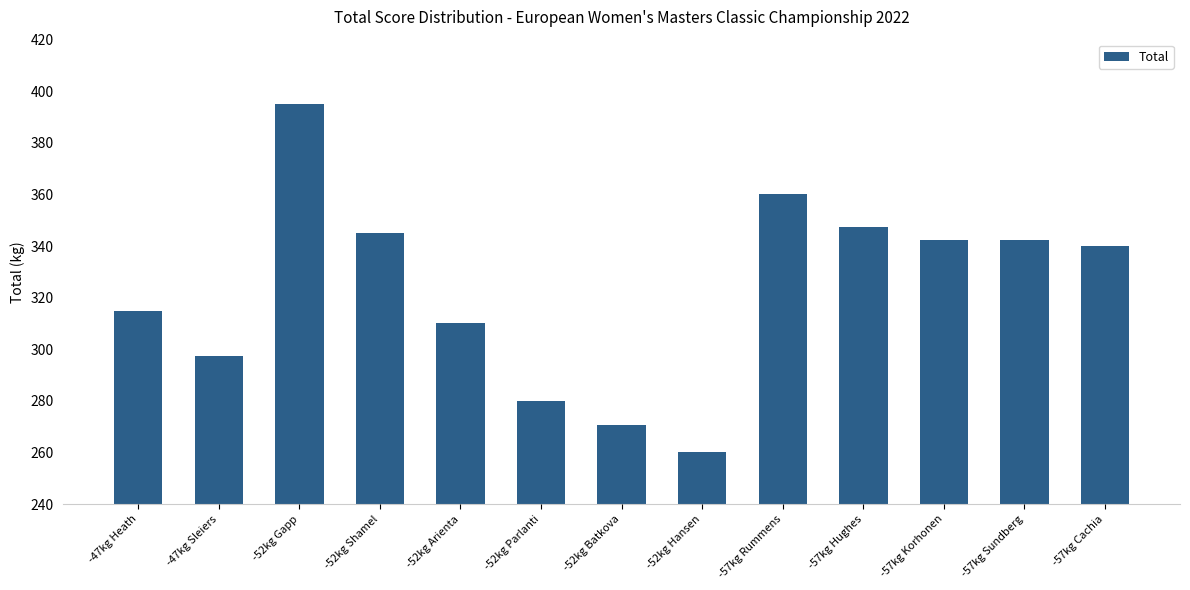

At which category does the chart reach its minimum across all series?

-52kg Hansen